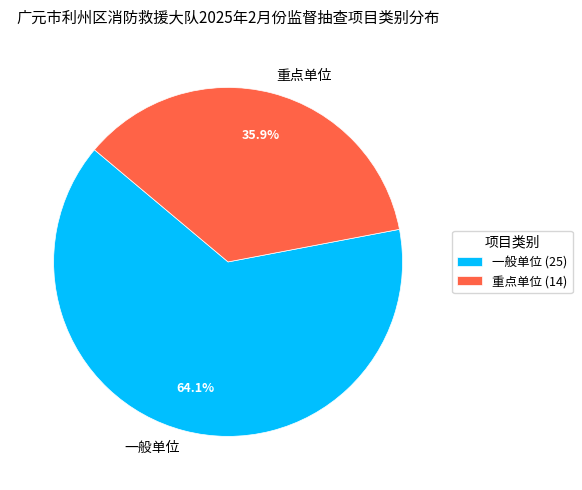

Which category has the smallest portion of the pie?

重点单位